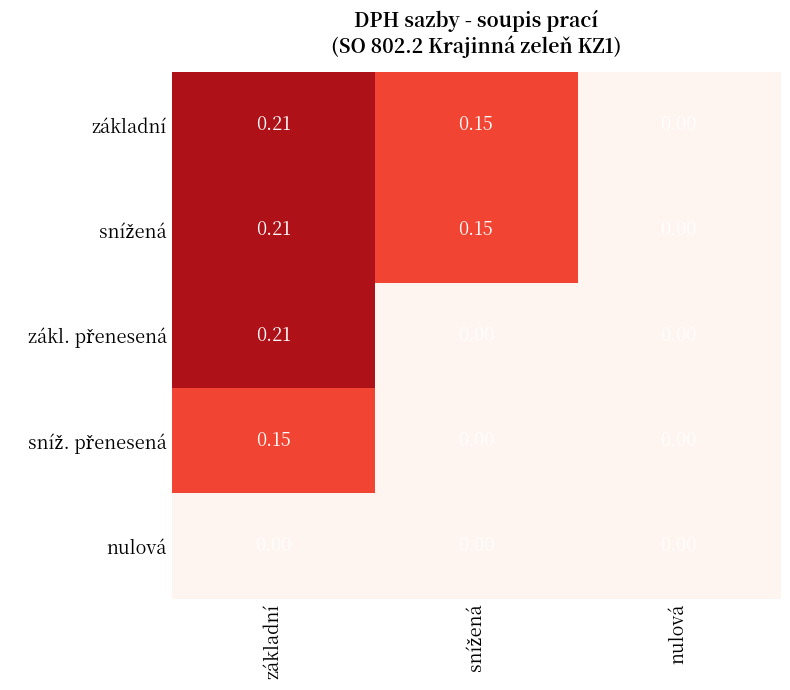

At which category is the sum across all series the highest?

základní